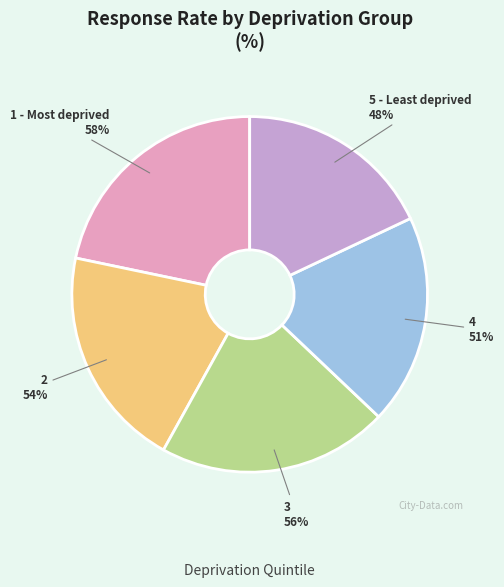

Does any single category account for the majority?

No